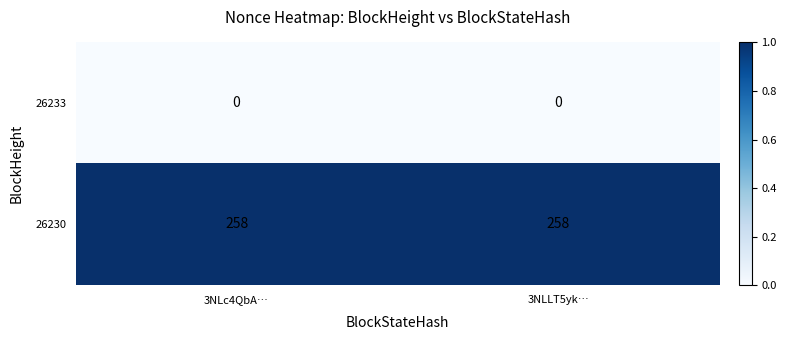

Reading left to right, list all the values displayed in this chart.

26233: 0	0
26230: 258	258